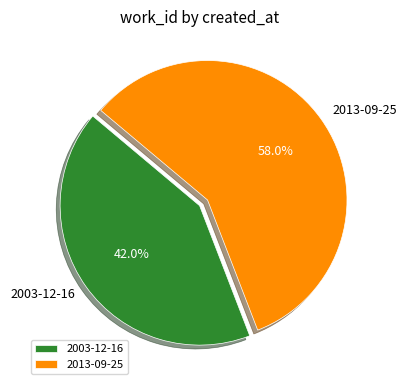

Is it true that 2013-09-25 is 58% of the pie?

True